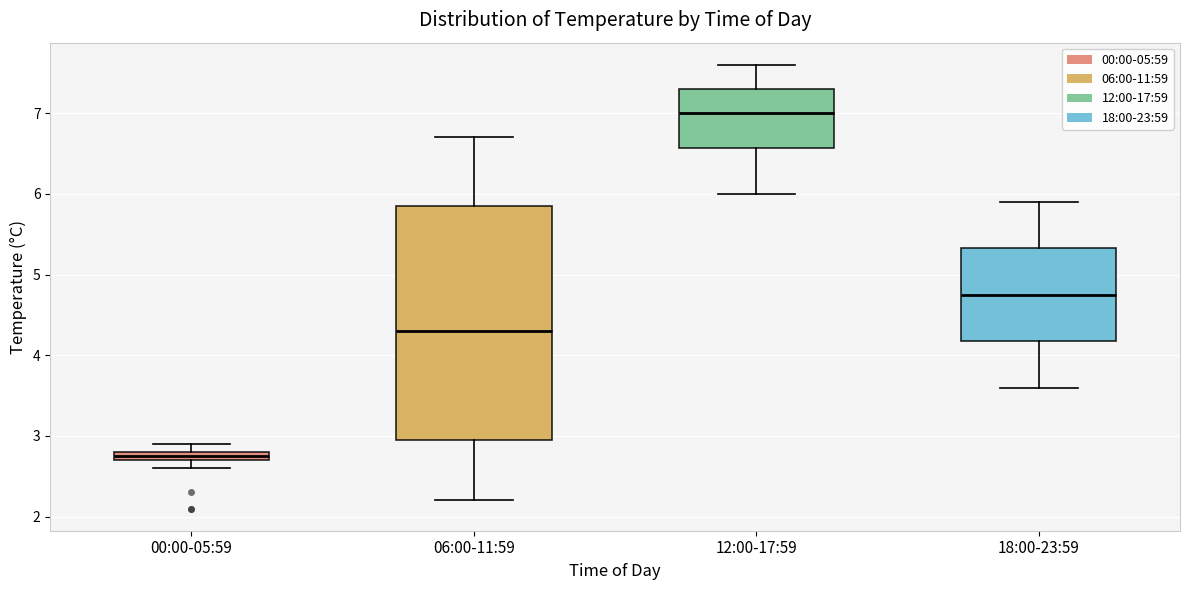

Where is the upper edge of the box for 00:00-05:59 on the y-axis? The values are not printed on the chart, so give them approximately, as read against the axis.

2.8